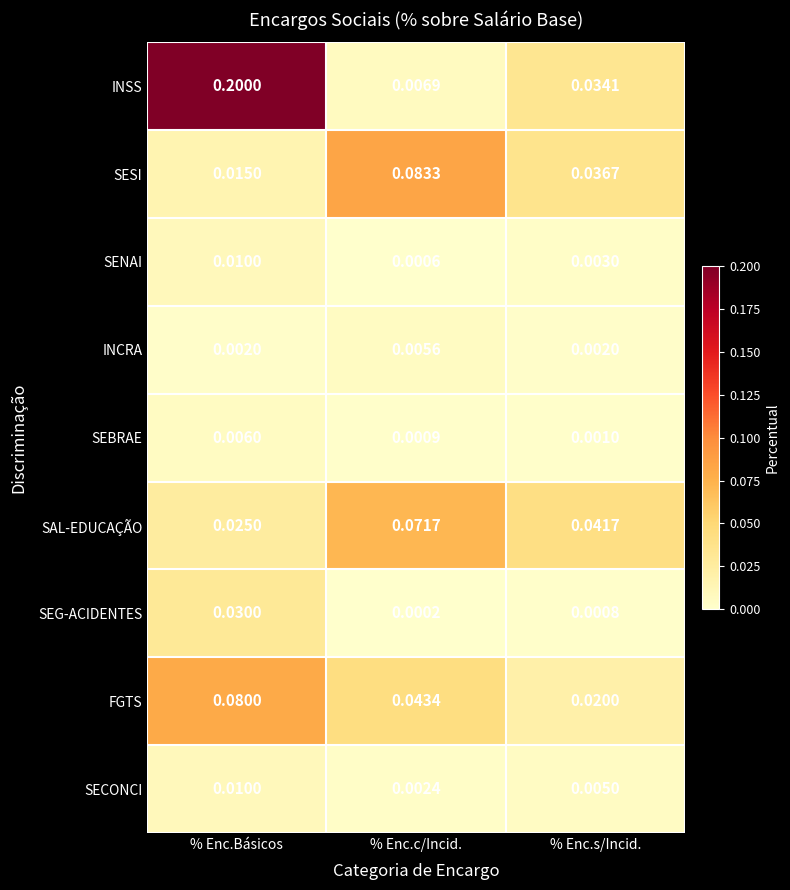

Which category has the lowest value in the FGTS series?

% Enc.s/Incid.